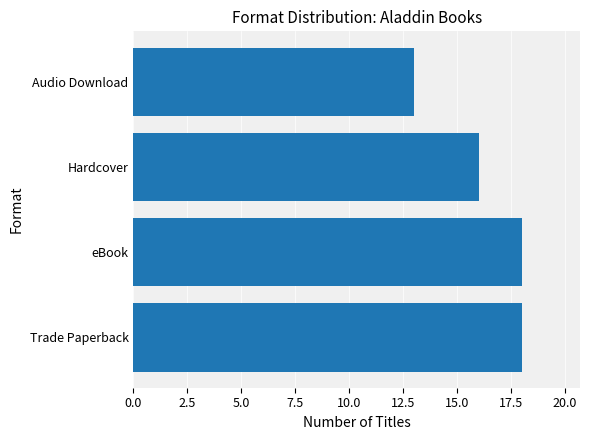

Reading top to bottom, extract all data points from this chart.

13	16	18	18